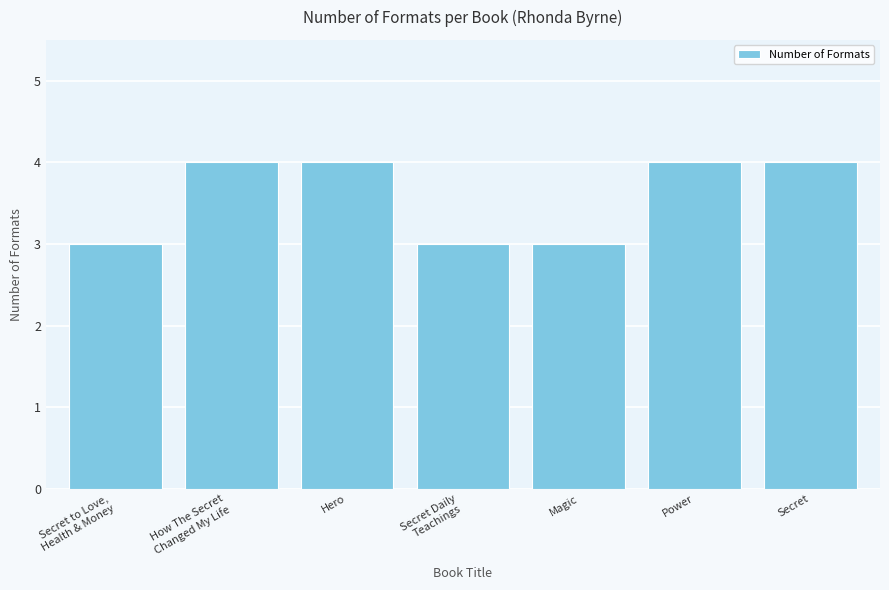

What is the sum of all values?

25